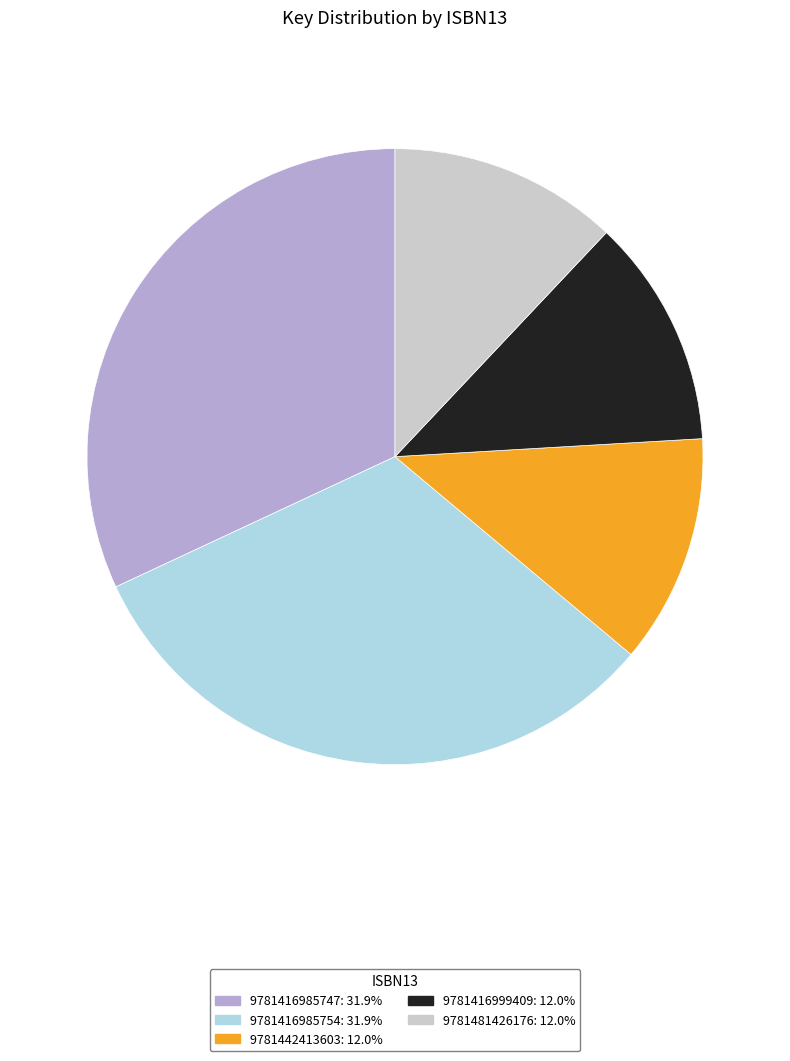

What is the ratio of the value at 9781481426176: 12.0% to the value at 9781416985747: 31.9%?

0.4